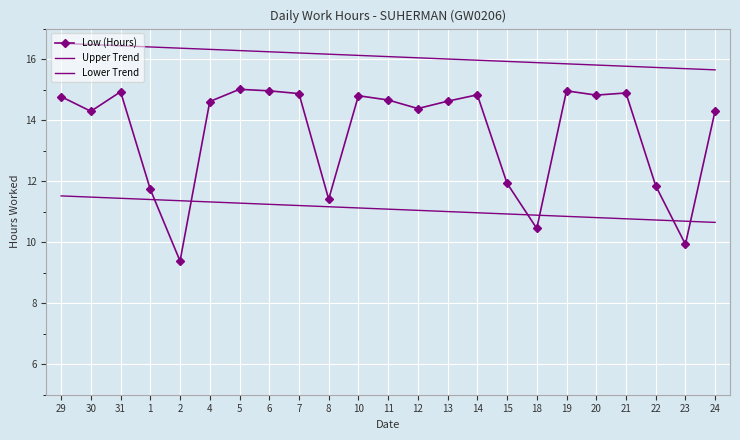

True or false: Lower Trend and Upper Trend intersect in this chart.

False